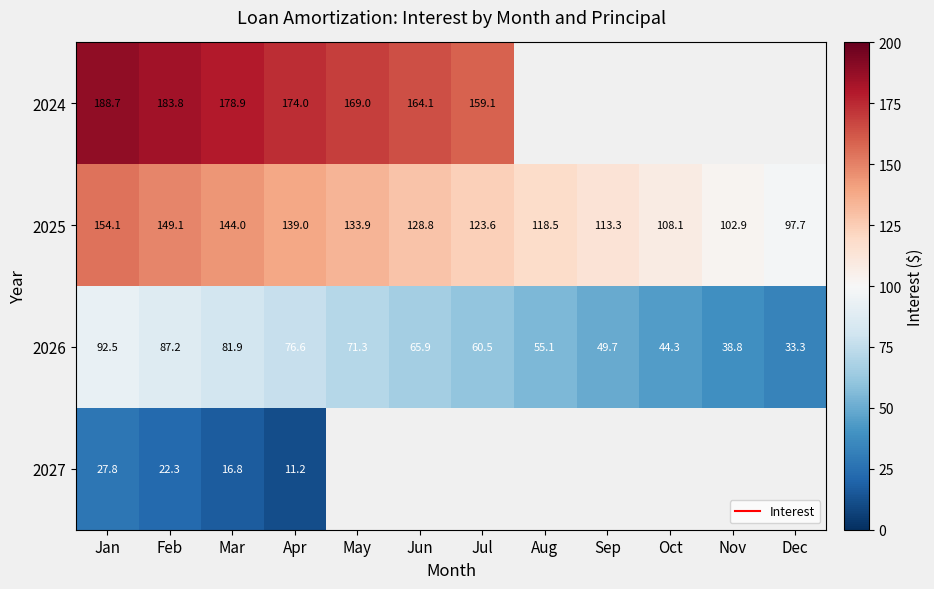

At which category is the sum across all series the highest?

Jan